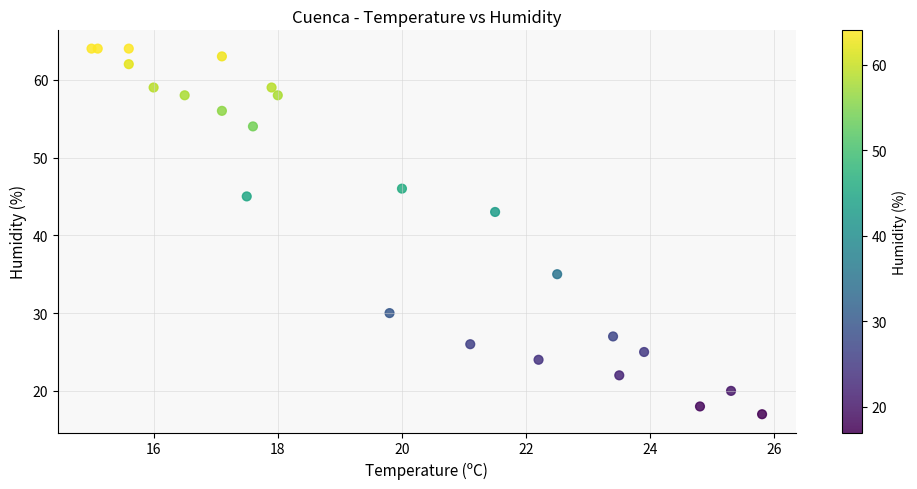

What Y value in the scatter plot is closest to 40?

43